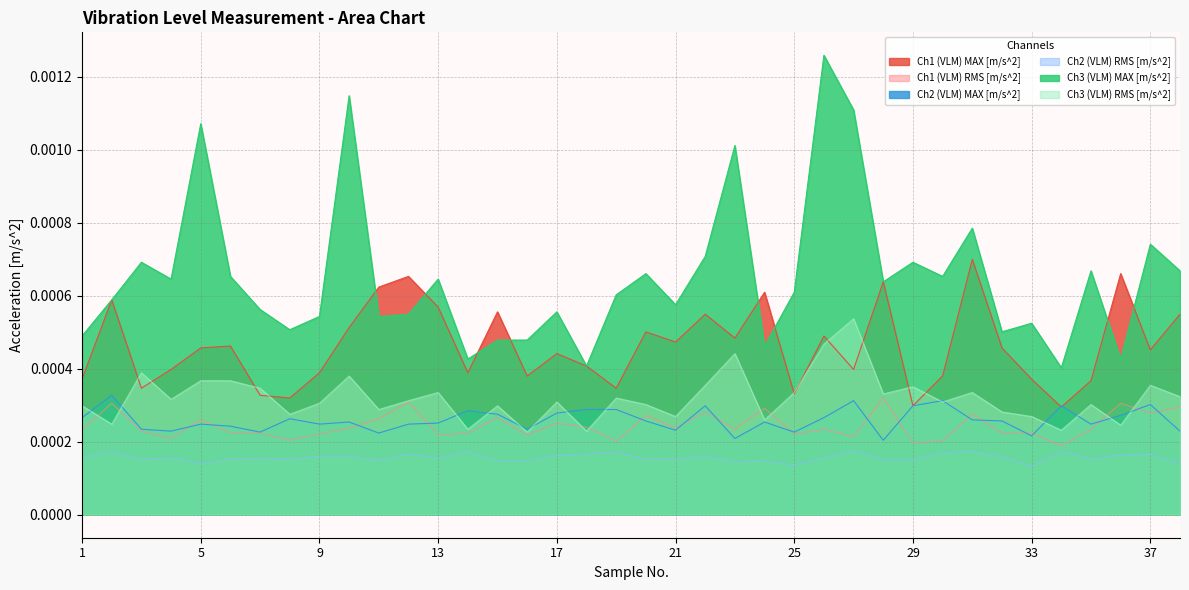

Between 14 and 15, which is larger?

15